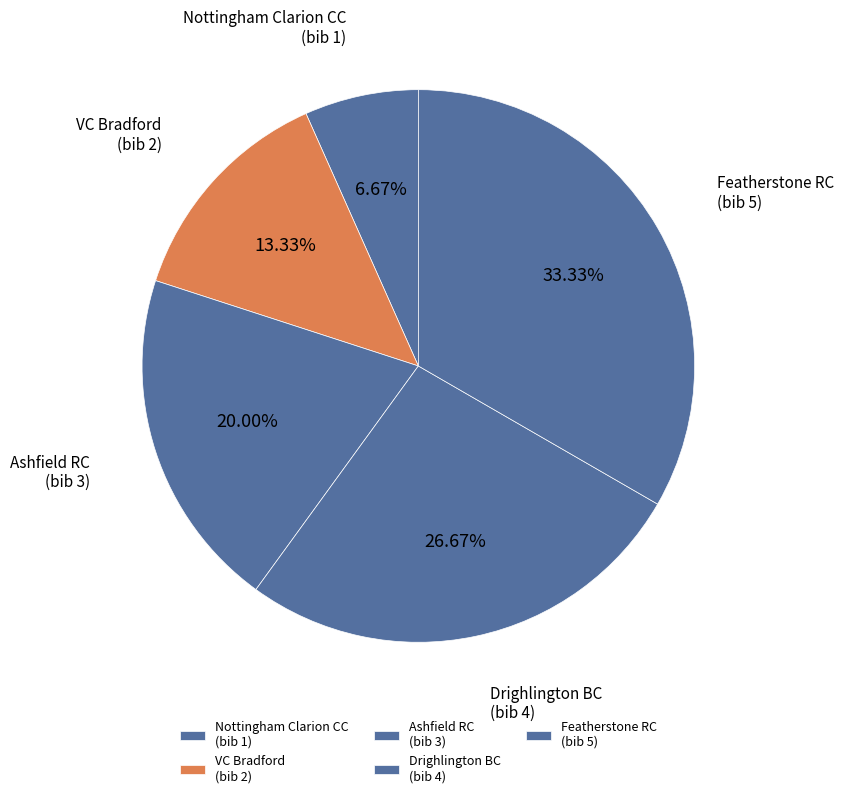

Combined, do Nottingham Clarion CC (bib 1) and Ashfield RC (bib 3) account for over 50%?

No